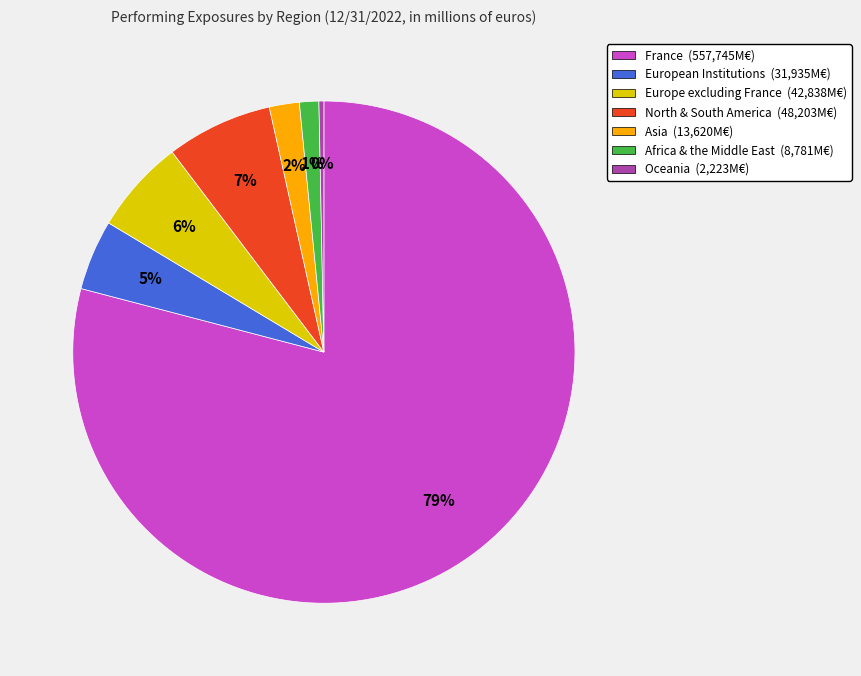

Between Europe excluding France and Oceania, which is larger?

Europe excluding France